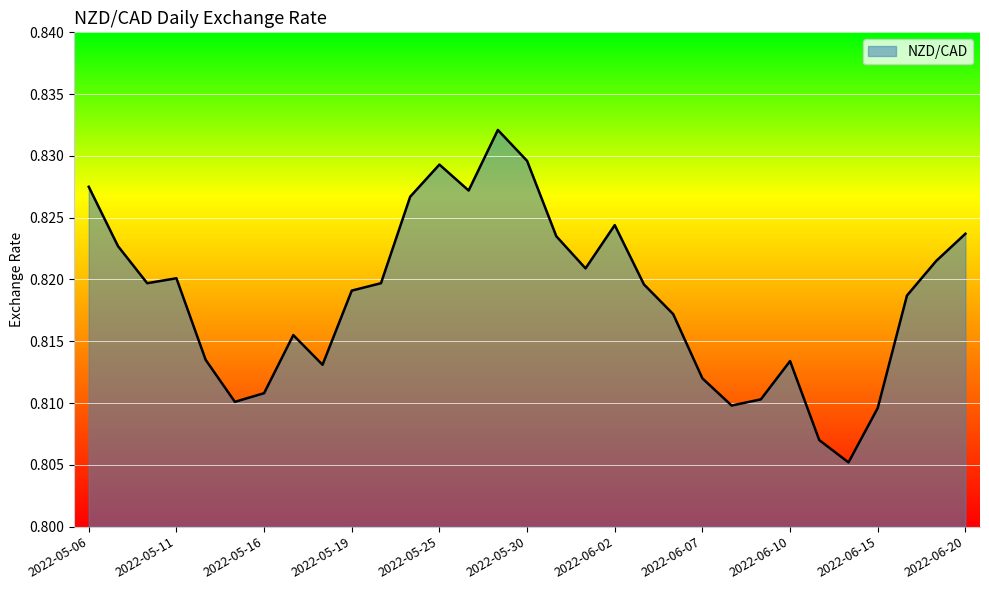

List the labels in order of value, largest first.

2022-05-27, 2022-05-30, 2022-05-25, 2022-05-06, 2022-05-26, 2022-05-24, 2022-06-02, 2022-06-20, 2022-05-31, 2022-05-09, 2022-06-17, 2022-06-01, 2022-05-11, 2022-05-10, 2022-05-20, 2022-06-03, 2022-05-19, 2022-06-16, 2022-06-06, 2022-05-17, 2022-05-12, 2022-06-10, 2022-05-18, 2022-06-07, 2022-05-16, 2022-06-09, 2022-05-13, 2022-06-08, 2022-06-15, 2022-06-13, 2022-06-14